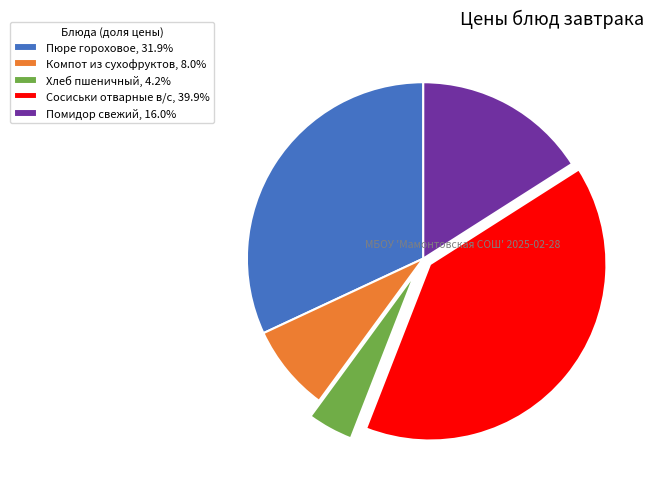

Which slice is the smallest?

Хлеб пшеничный